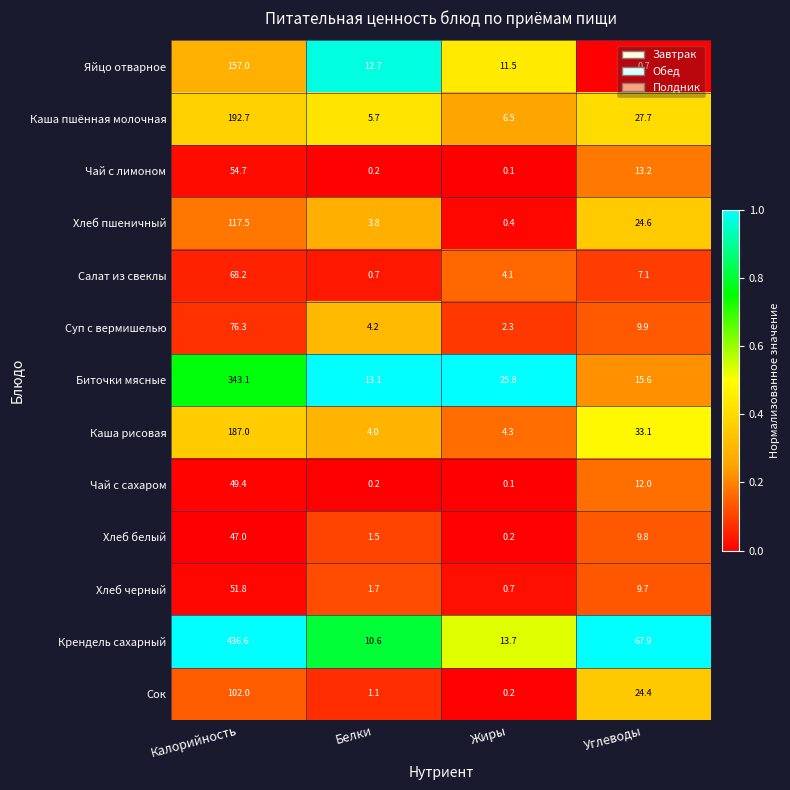

What is the spread (max minus min) of values at Белки?

12.9